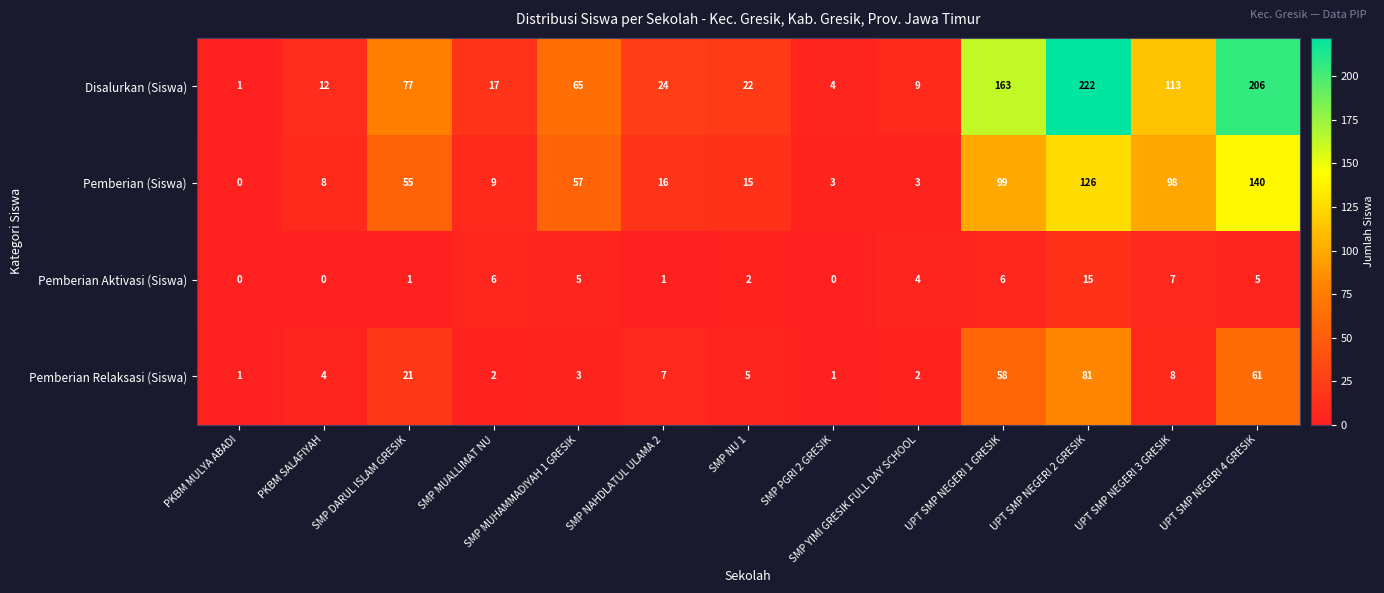

What is the highest value of the Pemberian (Siswa) series?

140